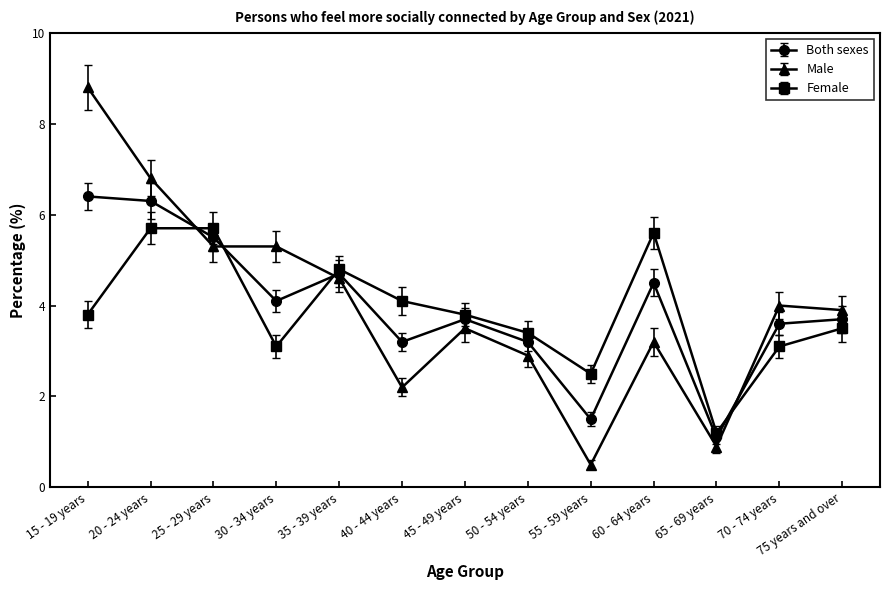

What is the total value across all series at 65 - 69 years?

3.2